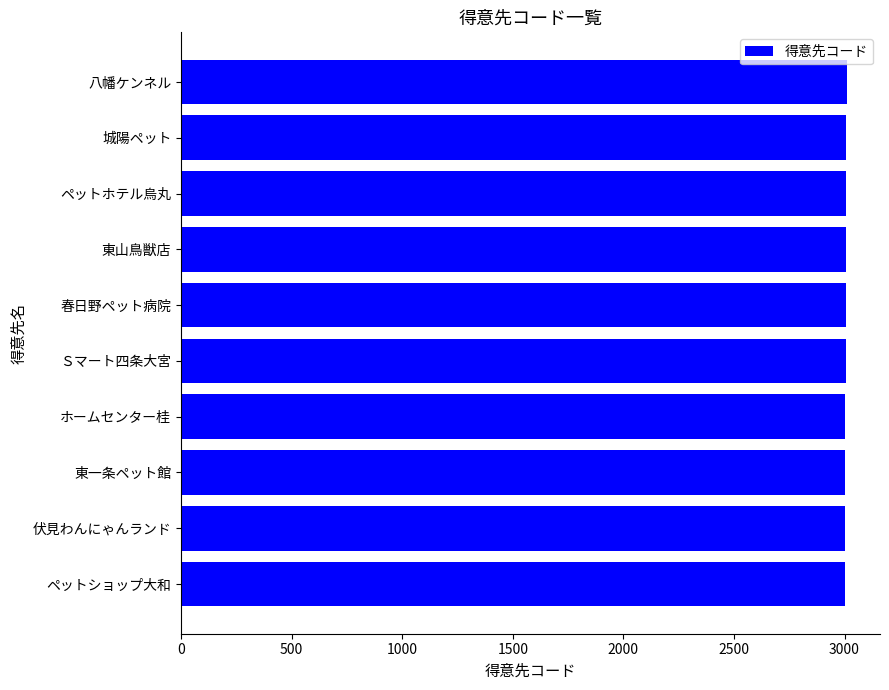

What is the sum of all values?

30055